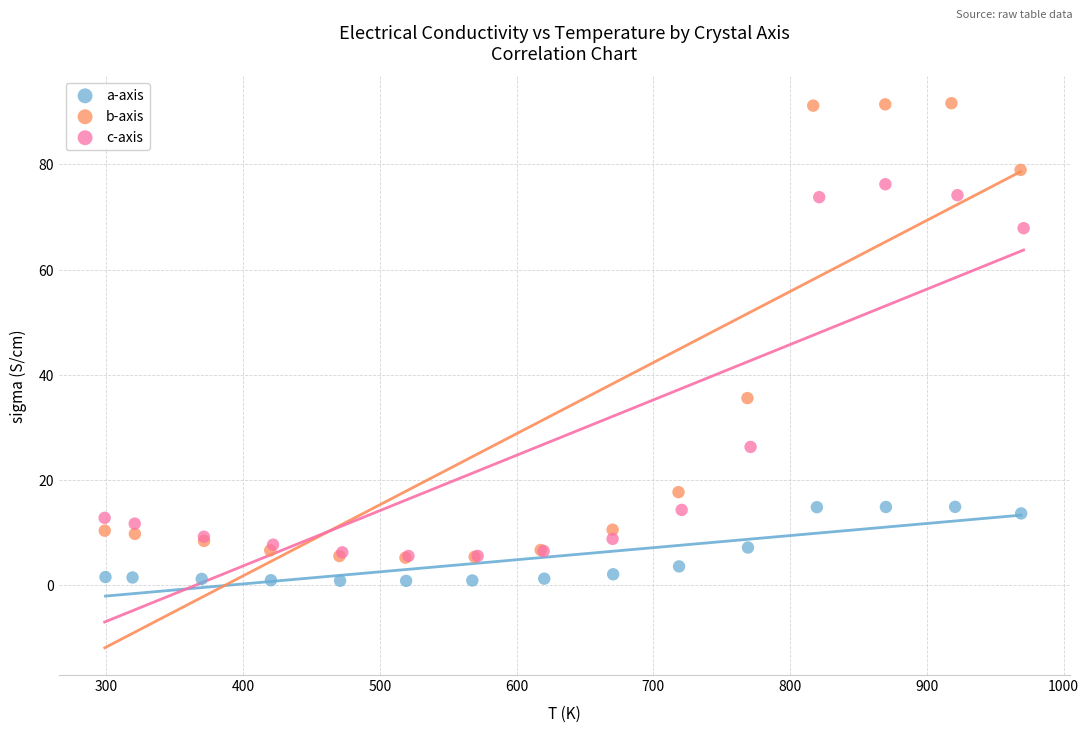

Which series contains the highest Y value?

b-axis